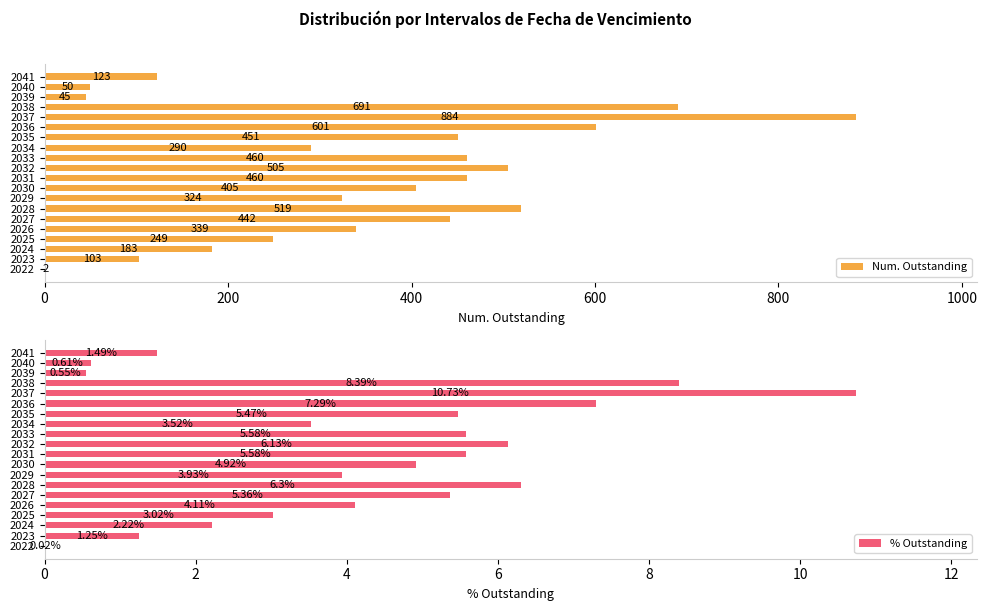

What are all the series names shown in the legend?

Num. Outstanding, % Outstanding